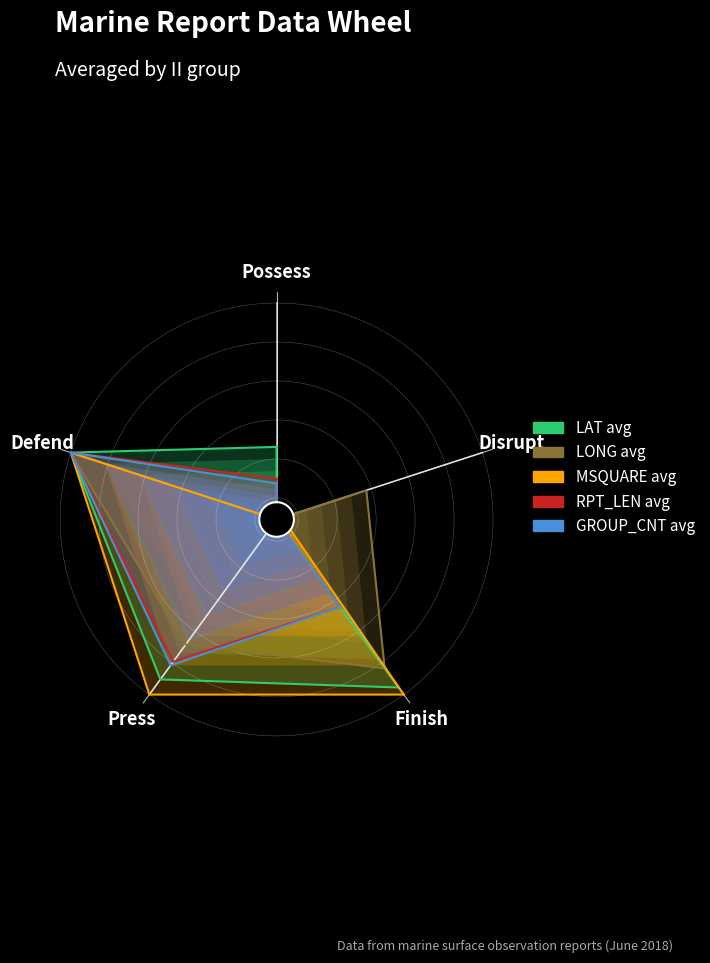

What is the difference between the highest and lowest values at Press?

0.3